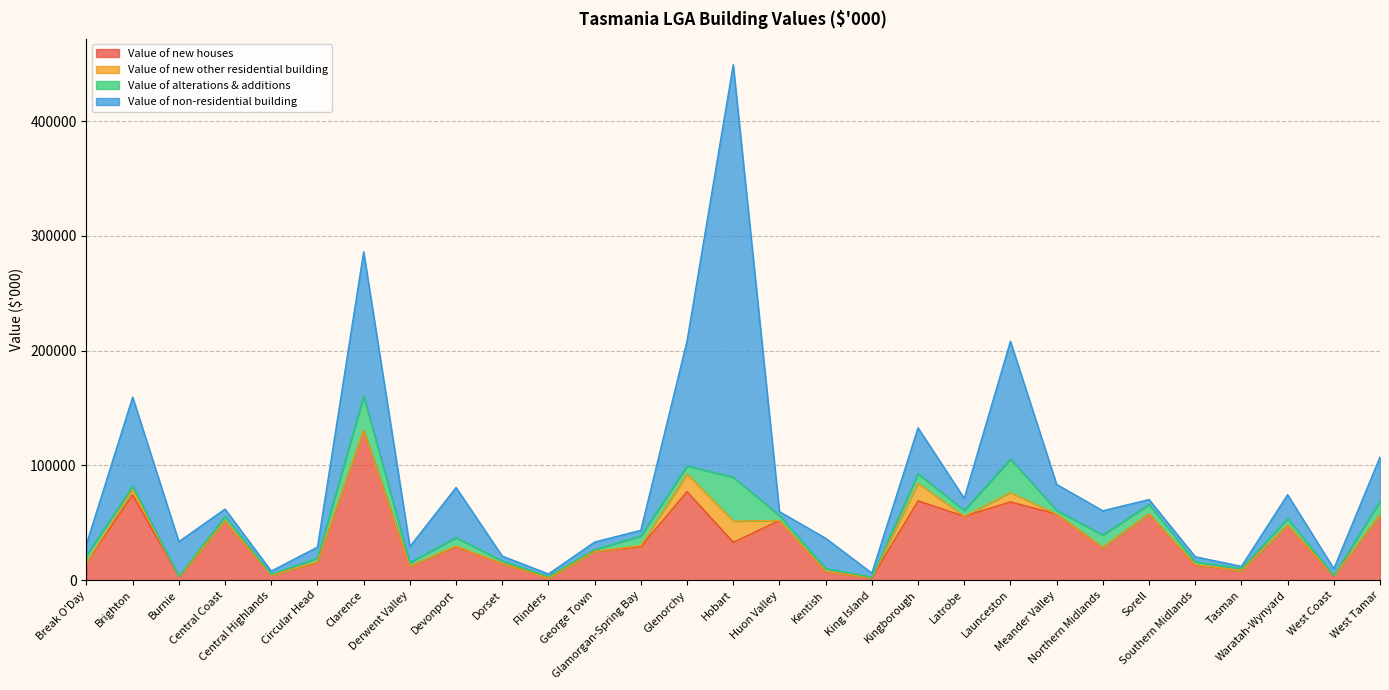

Which category has the highest value in the Value of alterations & additions series?

Hobart